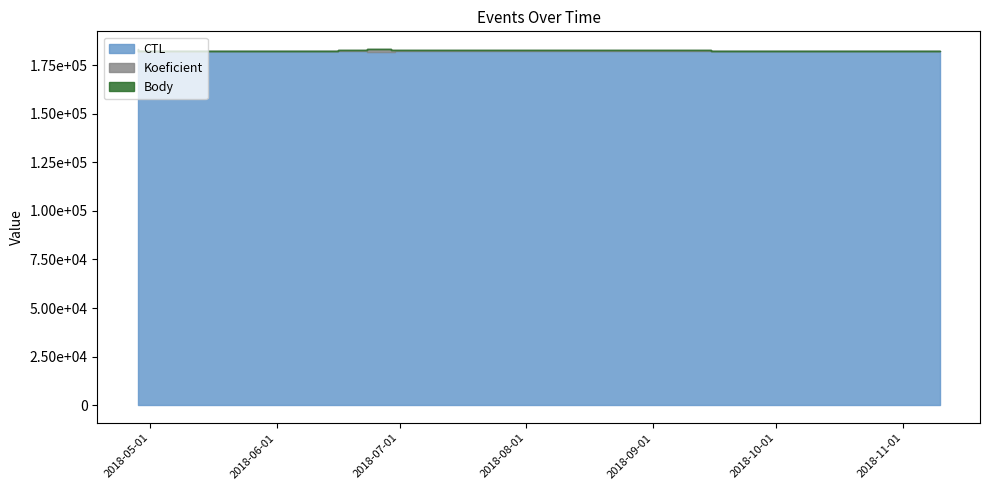

True or false: CTL has more than 1 points higher than both neighbors.

False